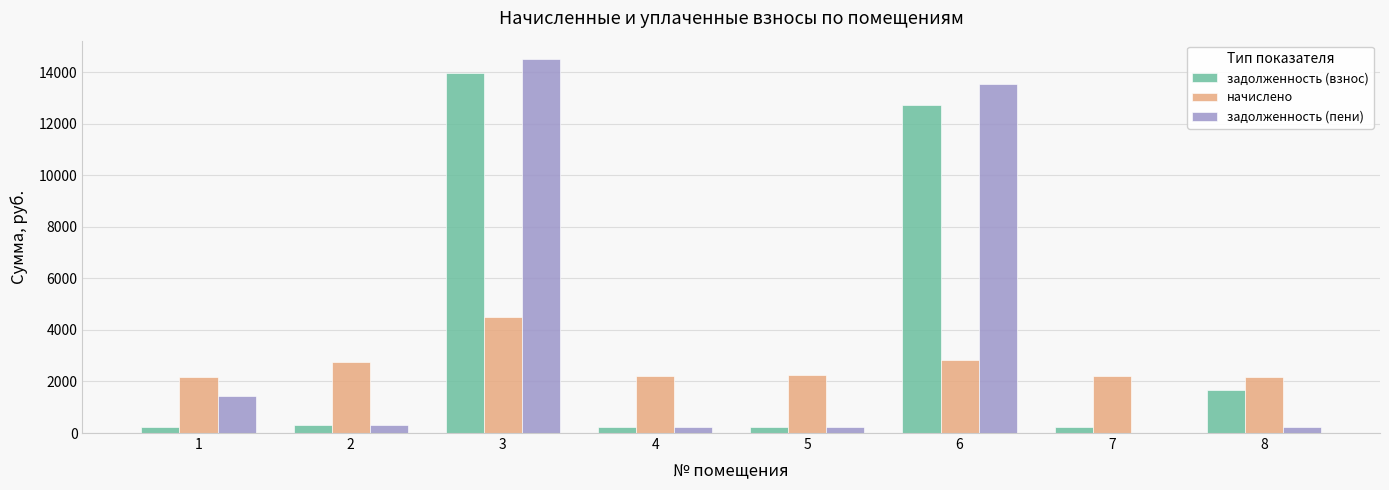

What is the sum of all задолженность (пени) values?

30533.4